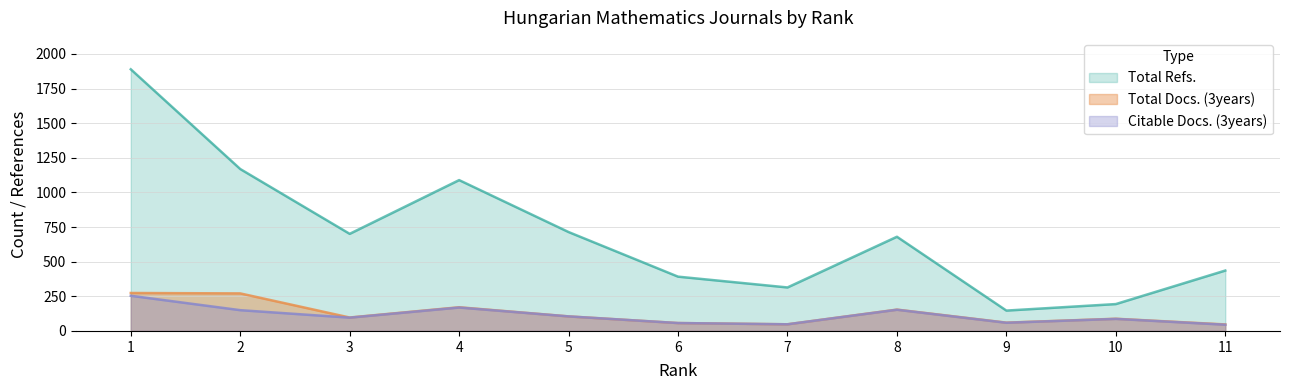

At which category does Total Docs. (3years) reach its first local peak?

4